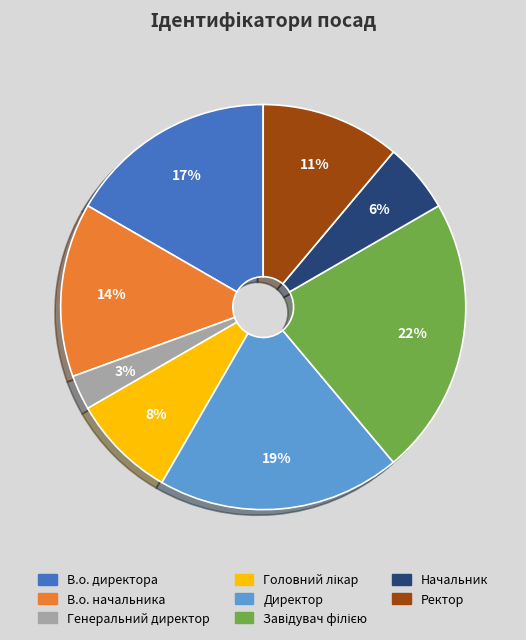

What is the ratio of the value at Ректор to the value at Директор?

0.6